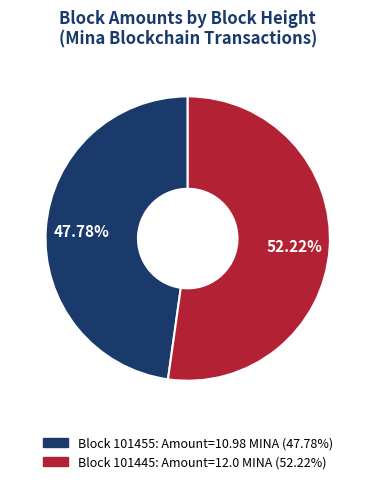

Is there a majority slice in this chart?

Yes